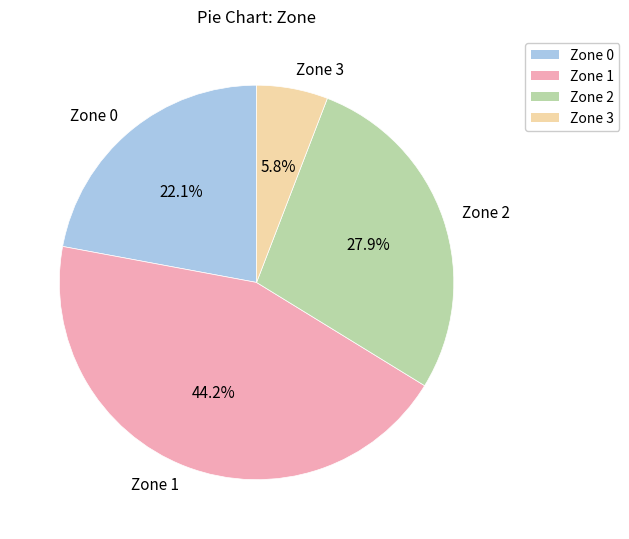

Does any single category account for the majority?

No